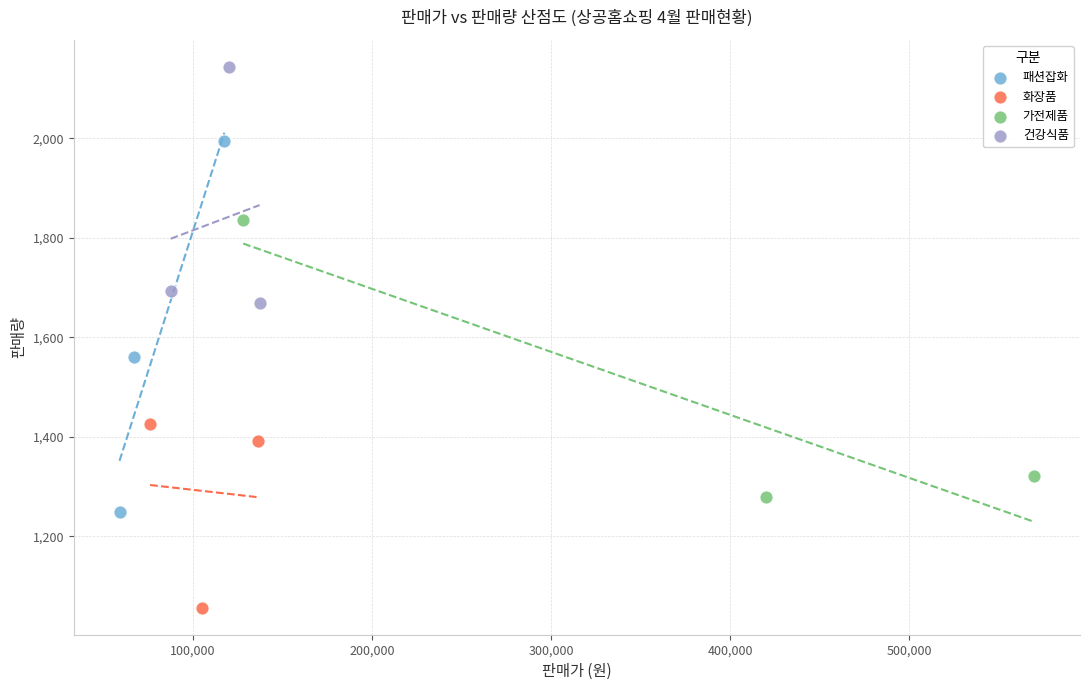

What are all the series names shown in the legend?

패션잡화, 화장품, 가전제품, 건강식품